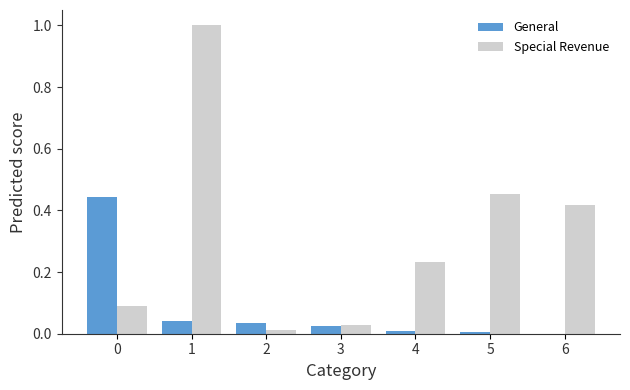

Which series has the largest range (max minus min)?

Special Revenue